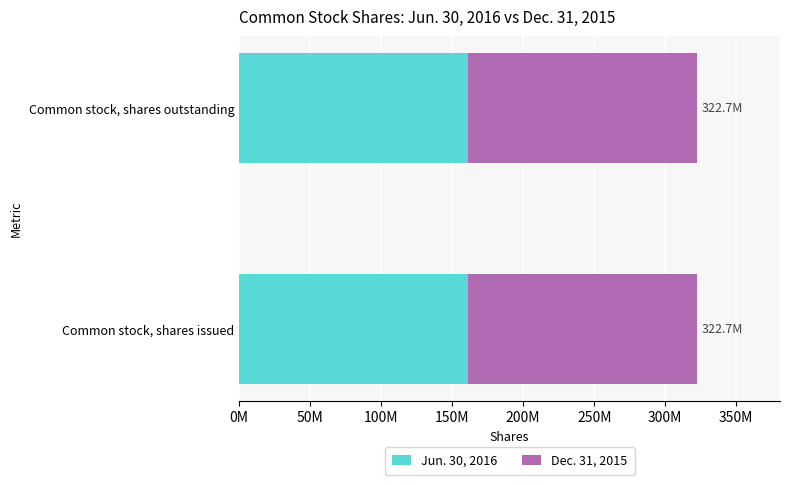

What are all the series names shown in the legend?

Jun. 30, 2016, Dec. 31, 2015